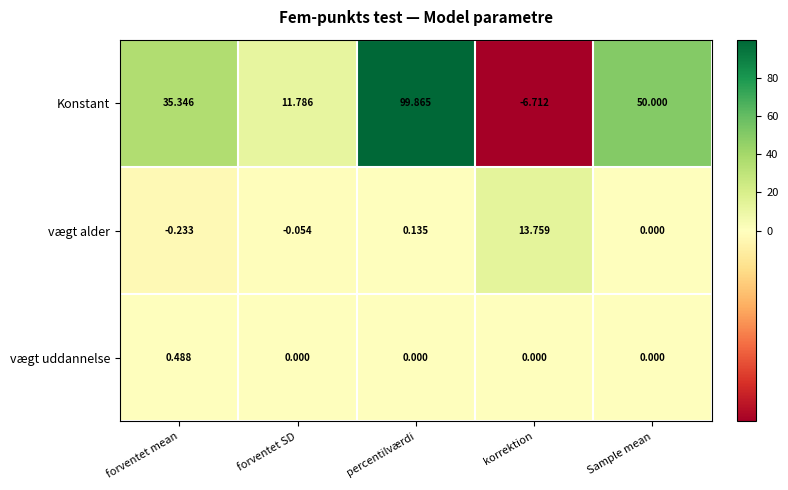

At which category is the sum across all series the highest?

percentilværdi